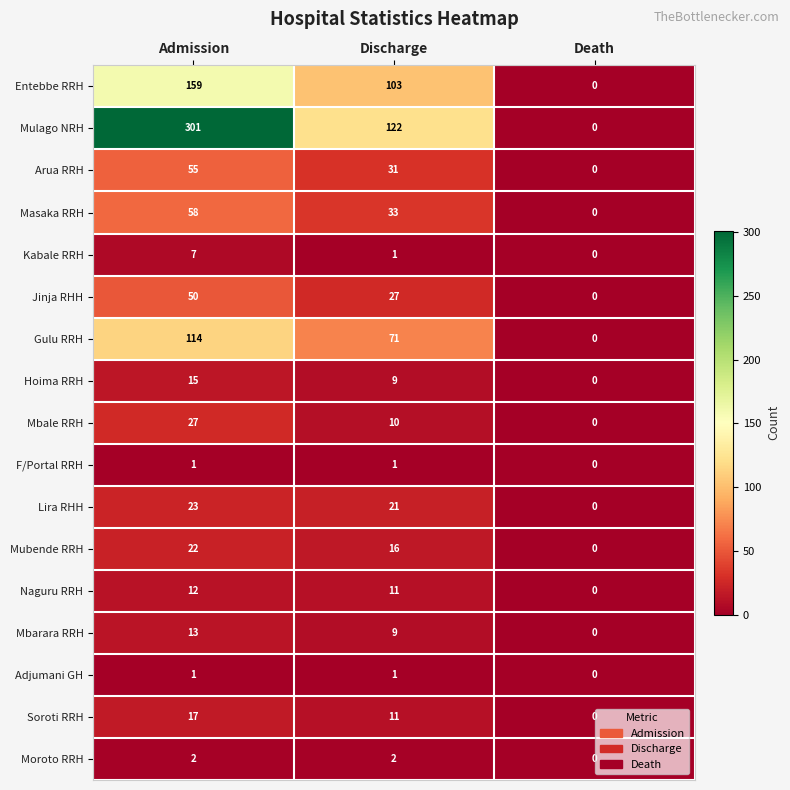

What is the spread (max minus min) of values at Discharge?

121